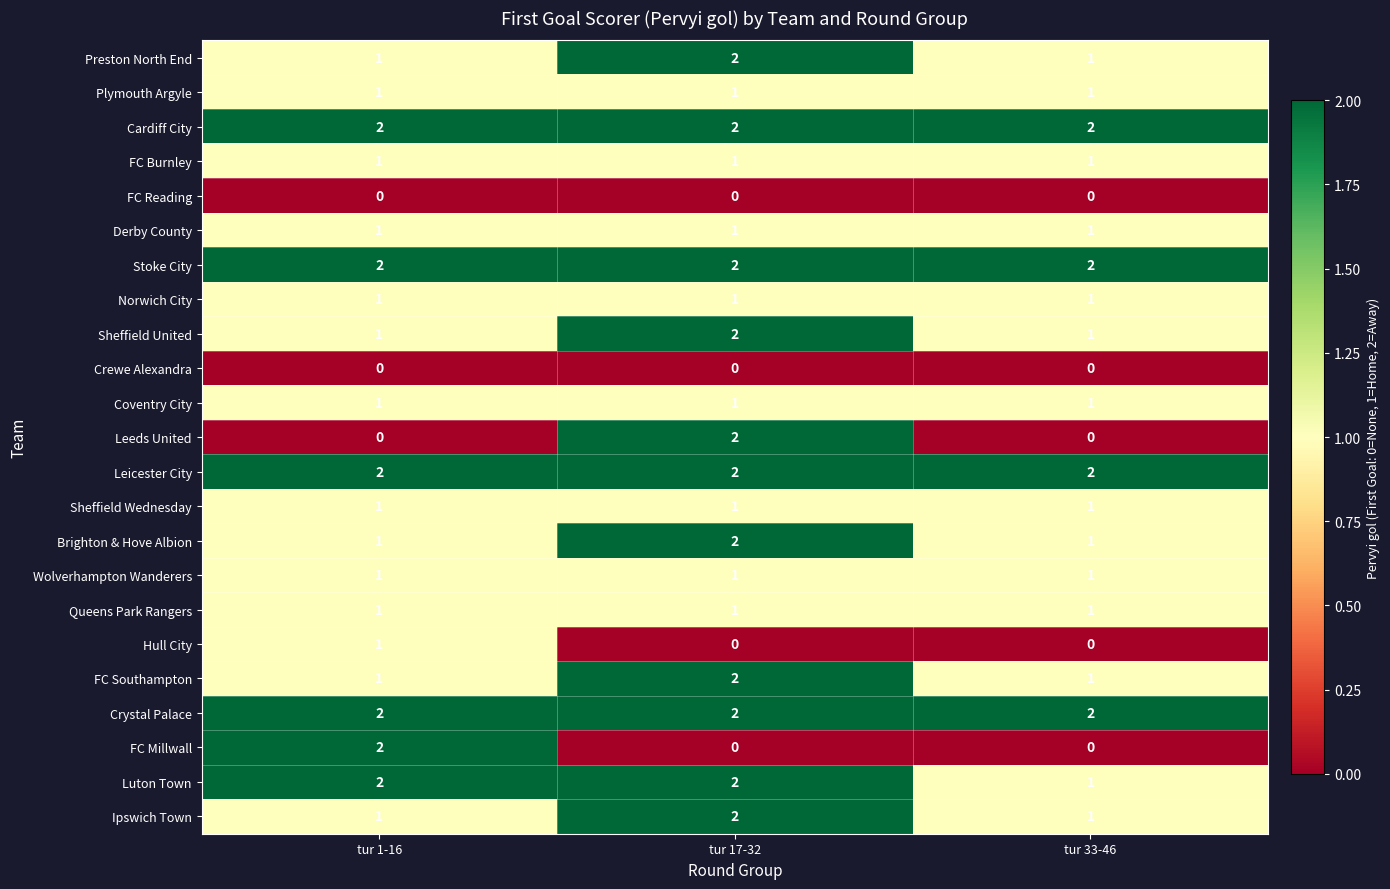

At how many categories does at least one series exceed 0?

3